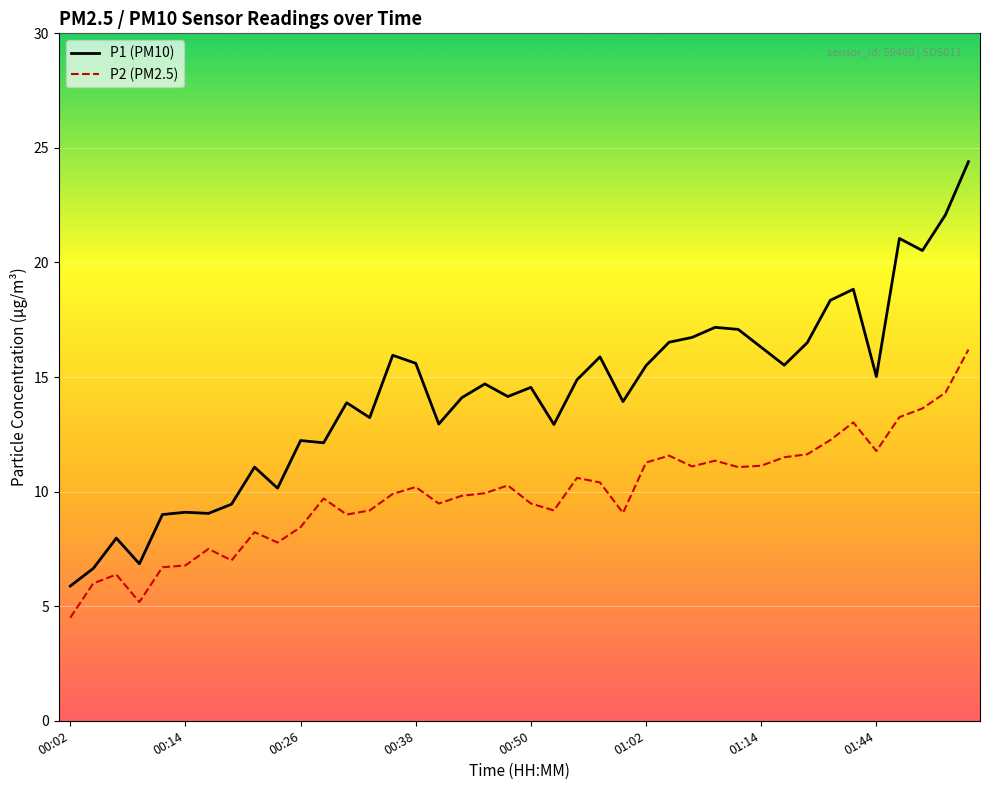

What is the minimum value shown in the chart?

4.5